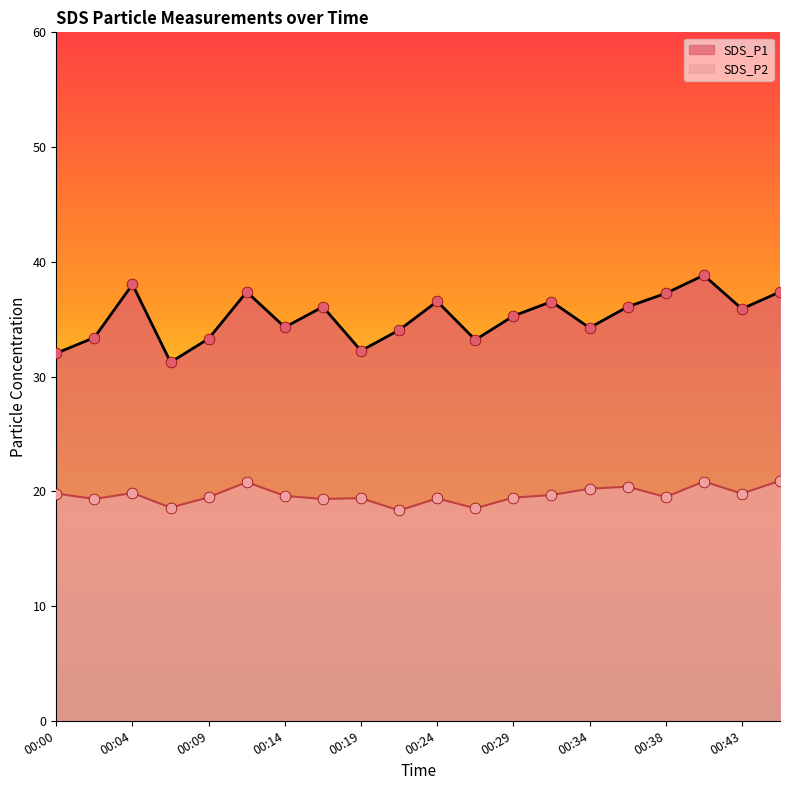

Is the value of SDS_P2 at 00:38 greater than the value of SDS_P1 at 00:17?

No